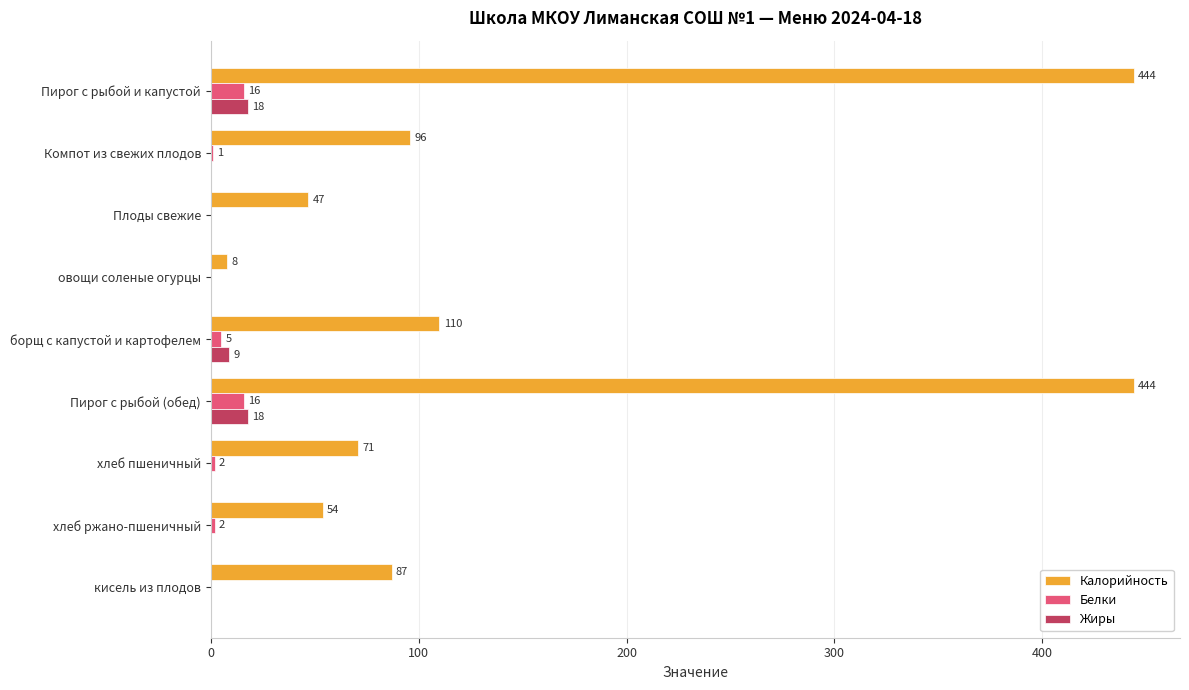

What is the sum of the Жиры values at Плоды свежие and Пирог с рыбой и капустой?

18